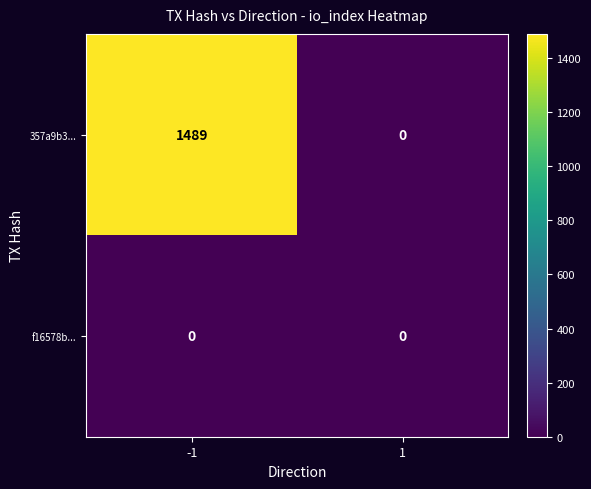

What is the difference between the highest and lowest values at -1?

1489